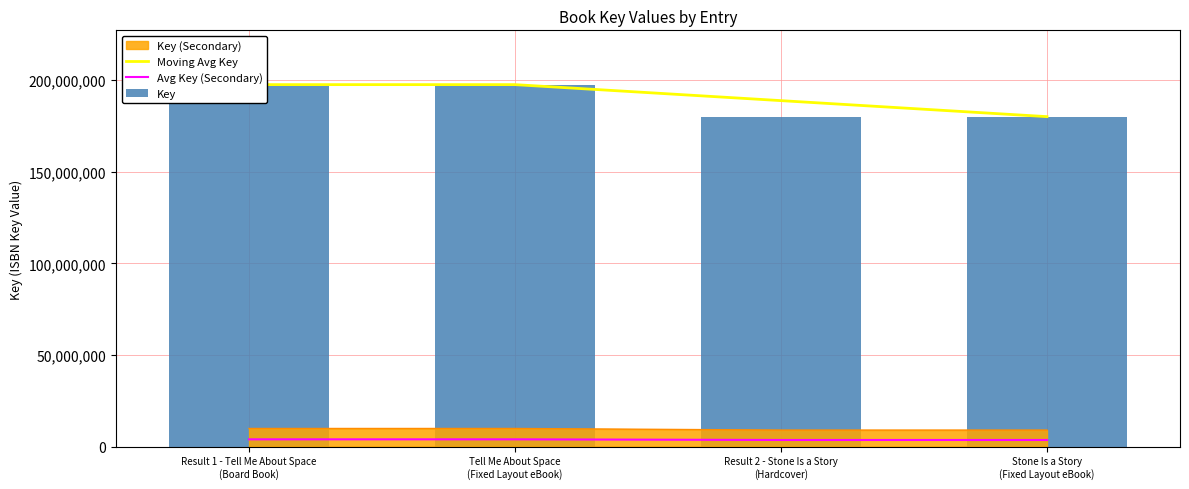

Which series has the largest range (max minus min)?

Moving Avg Key